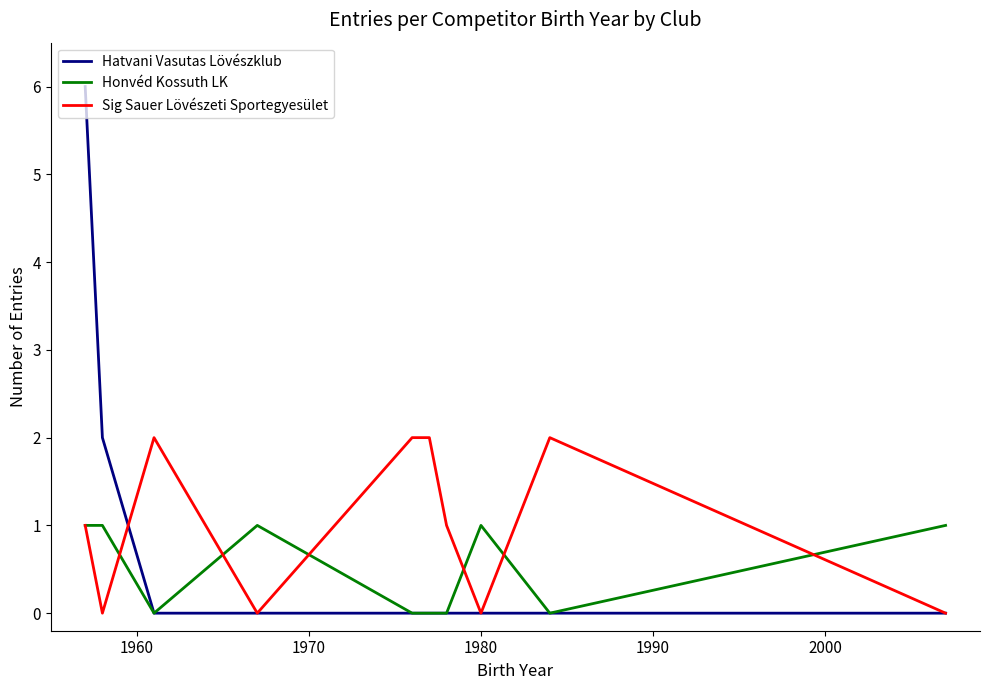

List the series in order of their peak value, lowest first.

Honvéd Kossuth LK, Sig Sauer Lövészeti Sportegyesület, Hatvani Vasutas Lövészklub